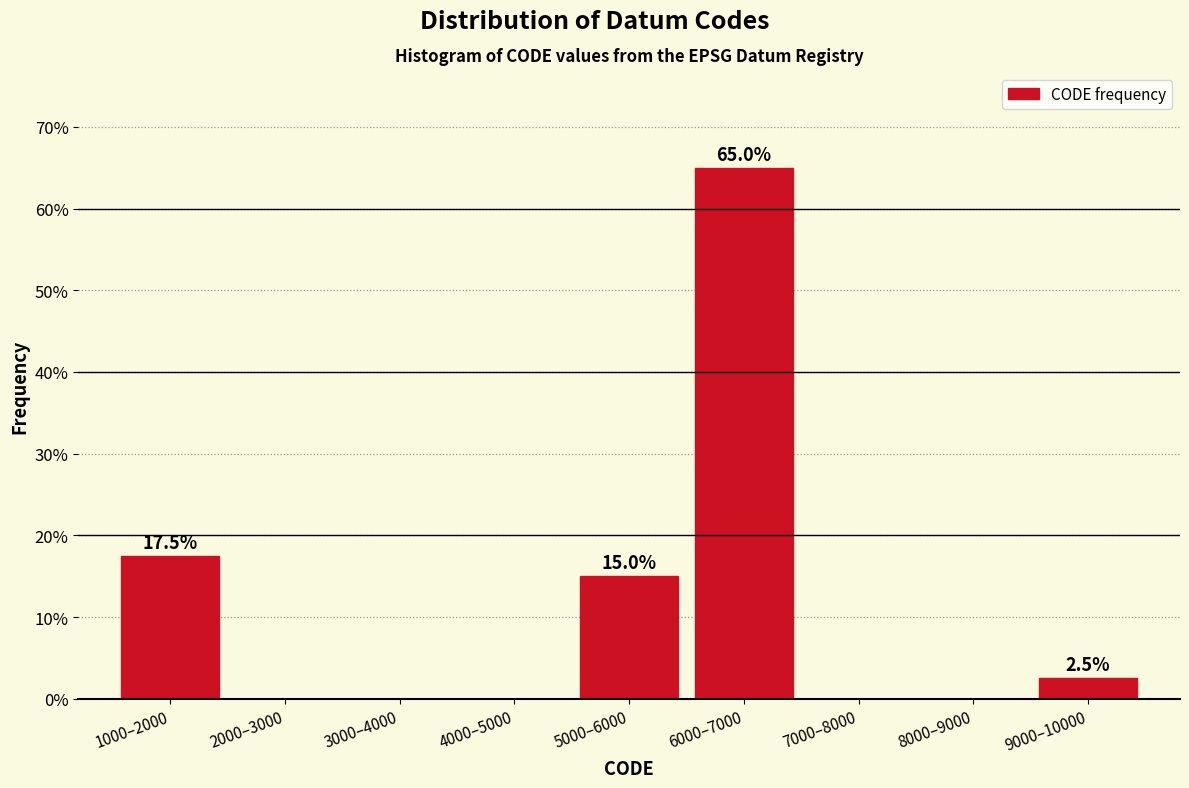

Reading left to right, what are all the values shown in this chart?

1000–2000=17.5	2000–3000=0.0	3000–4000=0.0	4000–5000=0.0	5000–6000=15.0	6000–7000=65.0	7000–8000=0.0	8000–9000=0.0	9000–10000=2.5